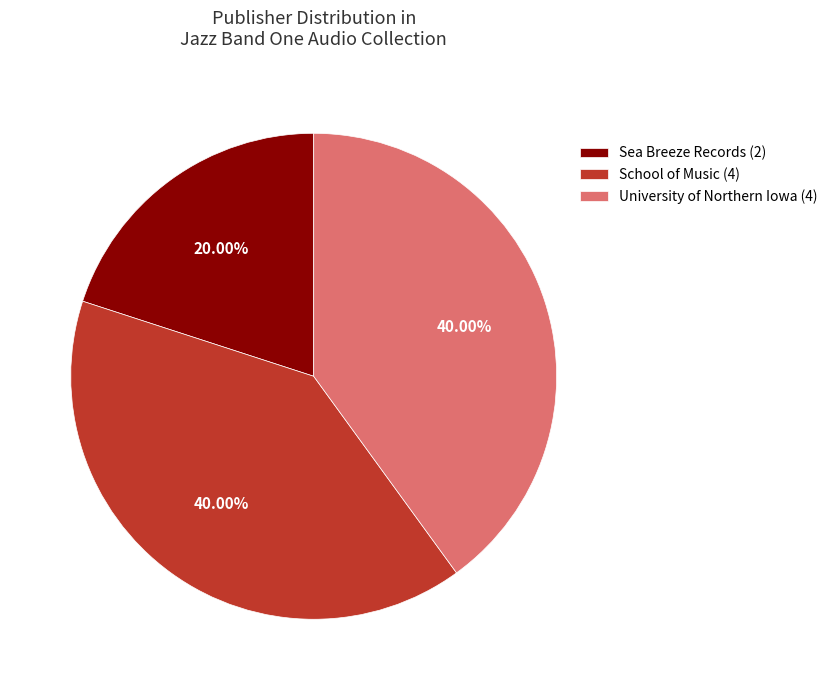

Which category has the smallest portion of the pie?

Sea Breeze Records (2)